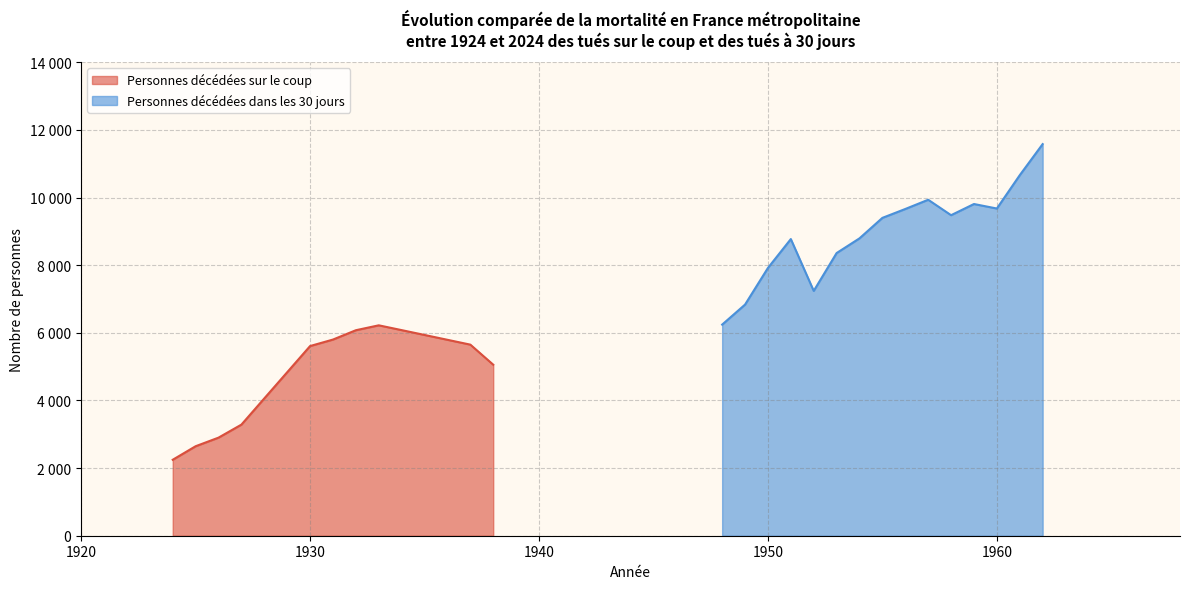

How many values in the Personnes décédées sur le coup series are below 5608?

7